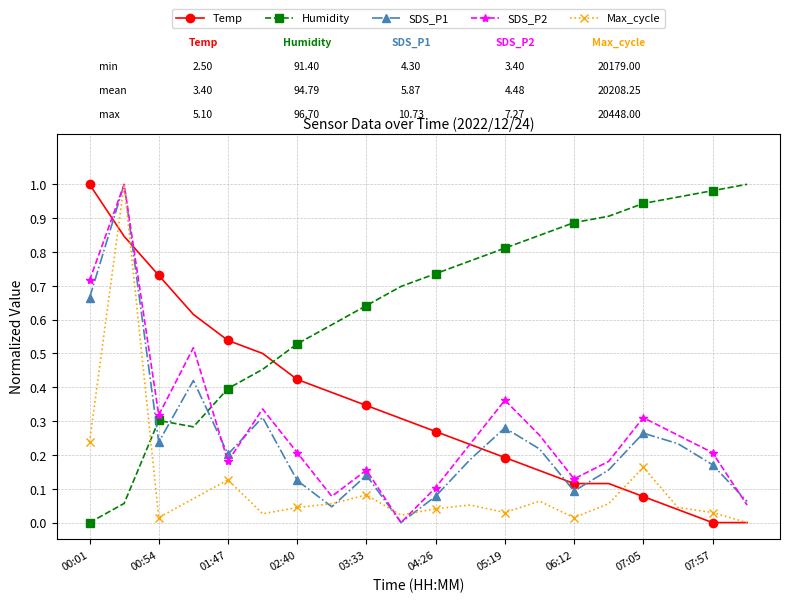

How many times do Humidity and Temp cross each other?

1